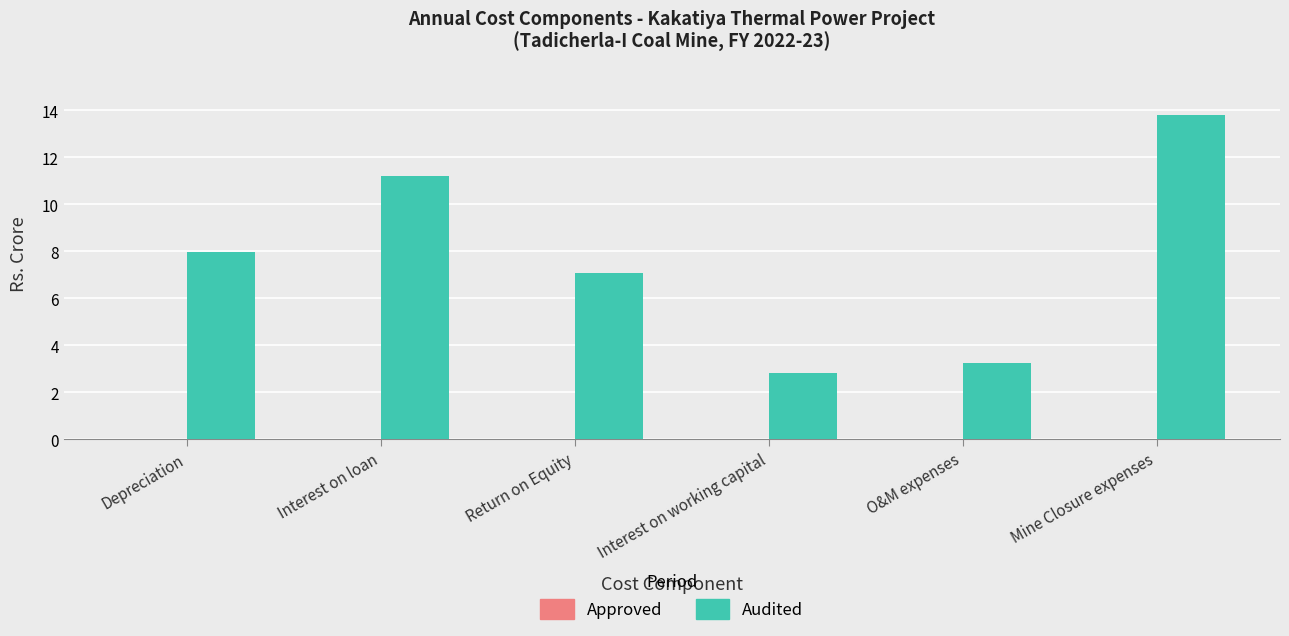

Rank the categories by value from lowest to highest.

Interest on working capital, O&M expenses, Return on Equity, Depreciation, Interest on loan, Mine Closure expenses